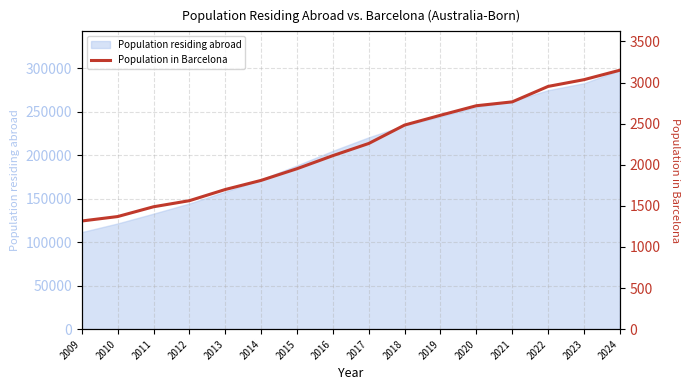

The chart shows a value of 2884 at 2013. True or false?

False